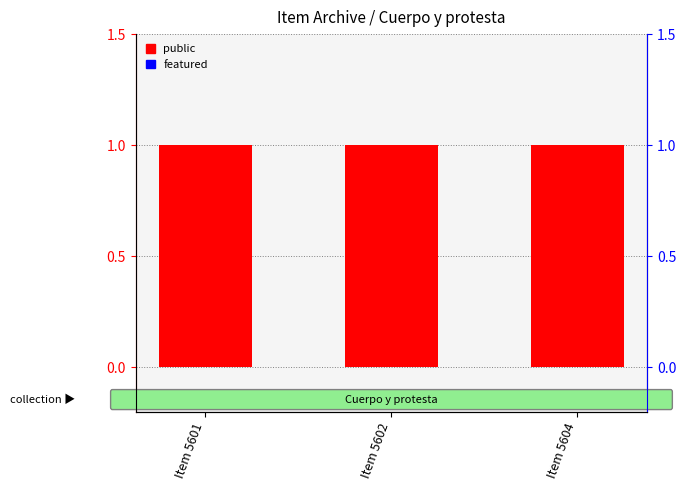

Does the chart contain stacked bars?

No